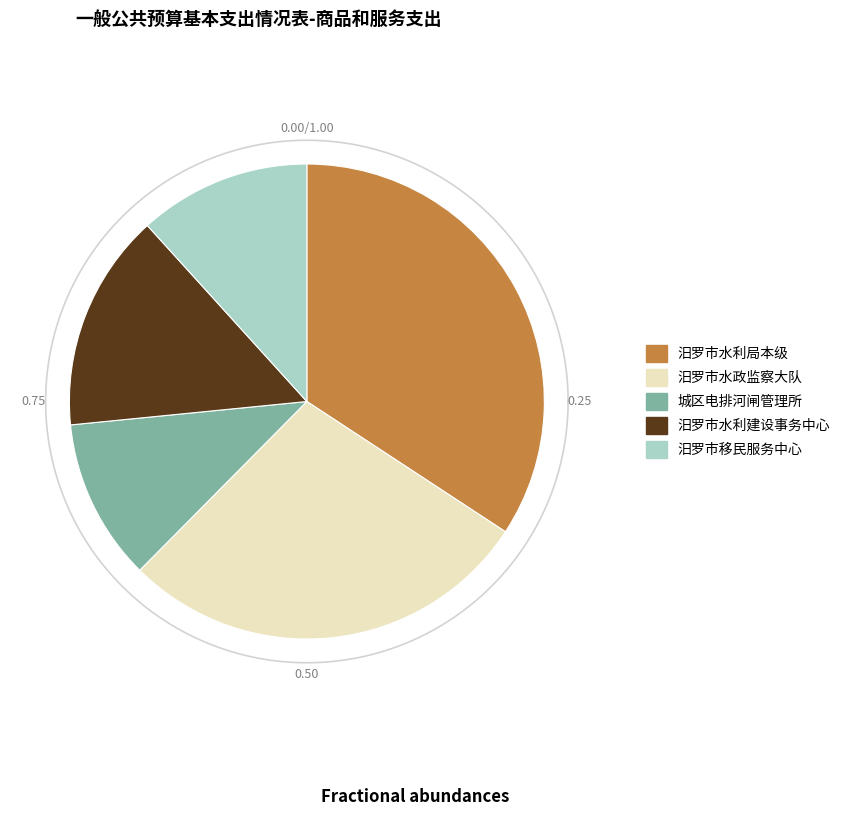

Combined, what portion of the pie is 汨罗市水利建设事务中心 and 城区电排河闸管理所?

25.9%